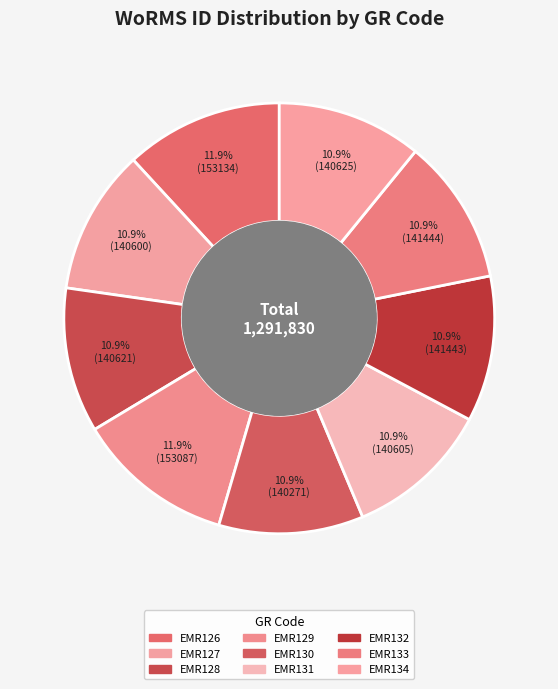

Count the number of slices in the pie.

9